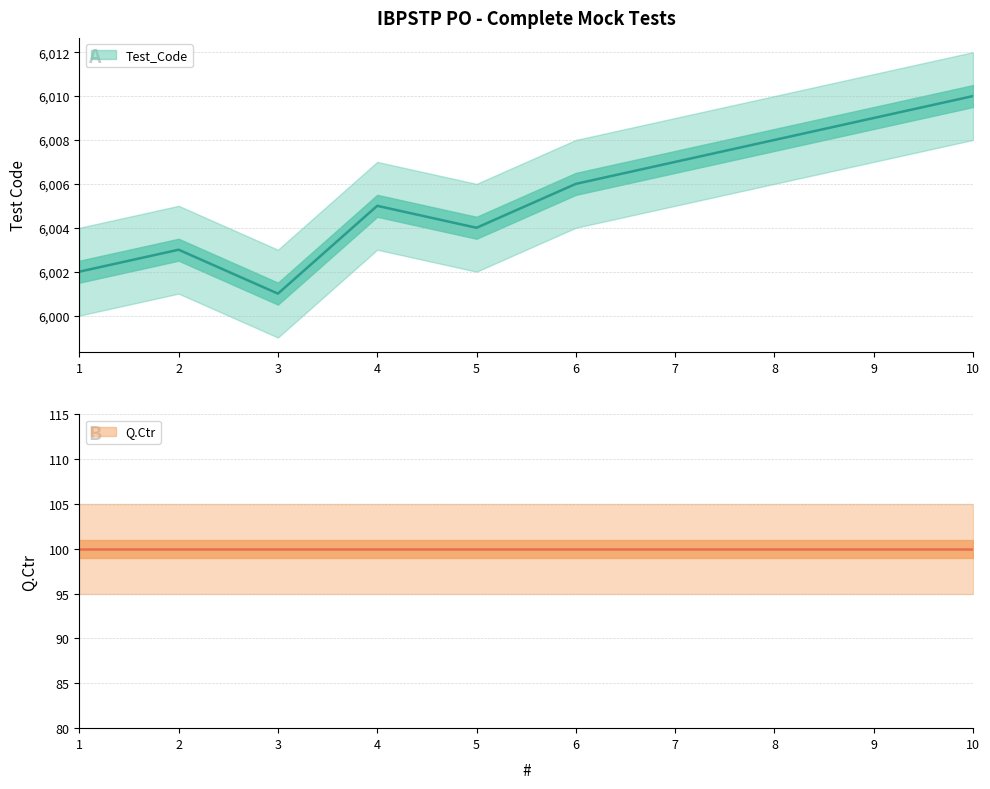

What is the value of the 8th point from the left?

6008